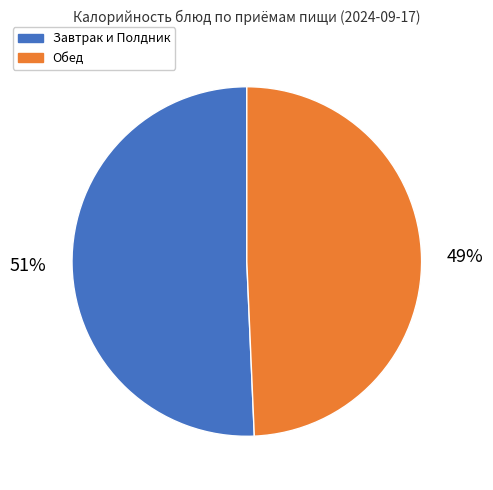

How many slices are in this pie chart?

2